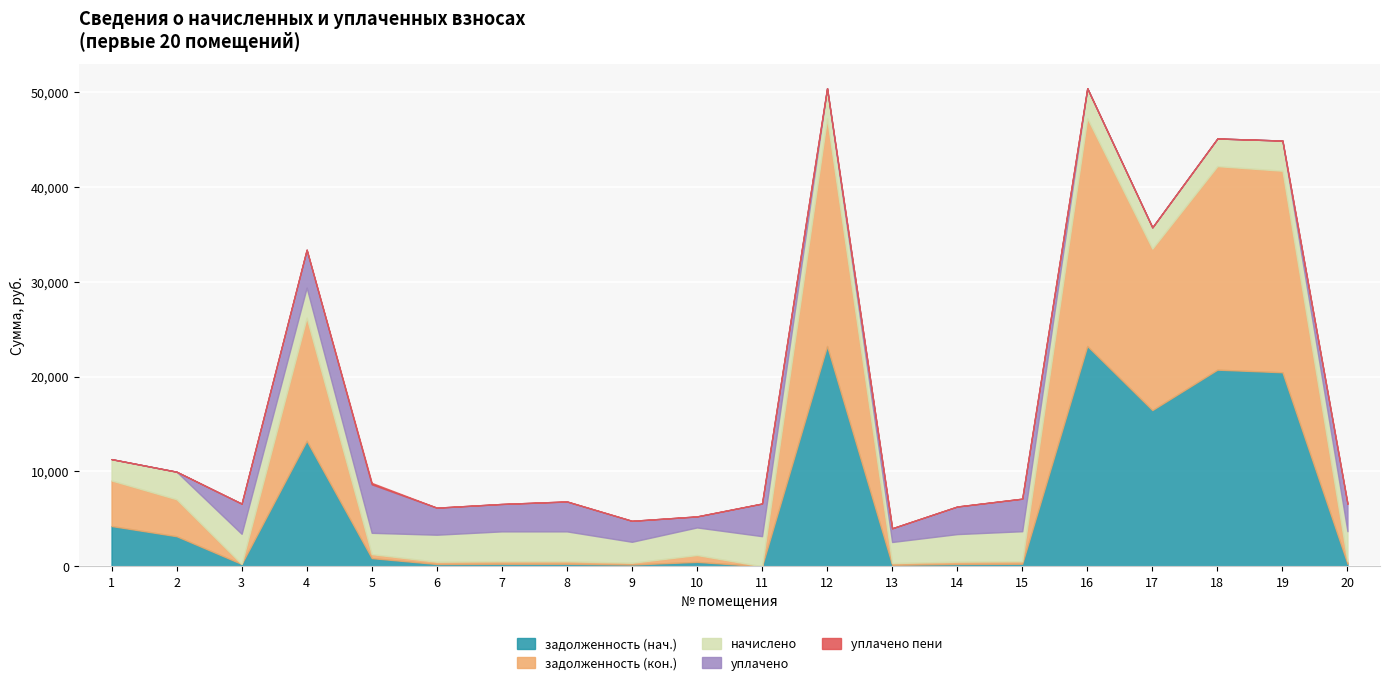

True or false: начислено has a value of 3152.0 at 8.

True